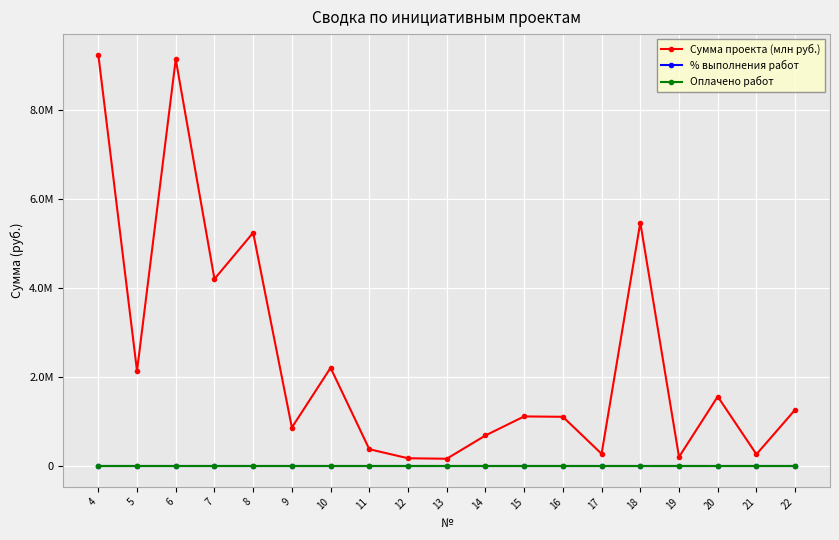

Reading right to left, transcribe all the data shown in this chart.

Сумма проекта (млн руб.): 1271024.2	269381.7	1565872.8	209755.5	5474374.4	280281.4	1111564.0	1120007.4	692097.9	169225.7	180662.6	383287.8	2212199.0	870572.4	5246500.2	4206855.2	9142330.4	2141766.5	9244219.1
% выполнения работ: 0.0	0.0	0.0	0.0	0.0	0.0	0.0	0.0	0.0	0.0	0.0	0.0	0.0	0.0	0.0	0.0	0.0	0.0	0.0
Оплачено работ: 0.0	0.0	0.0	0.0	0.0	0.0	0.0	0.0	0.0	0.0	0.0	0.0	0.0	0.0	0.0	0.0	0.0	0.0	0.0